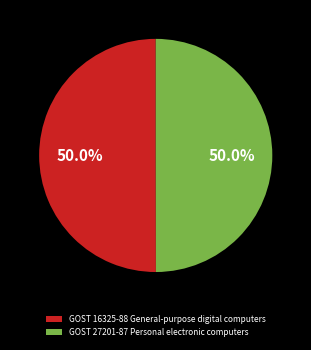

To the nearest percent, what percentage of the pie is GOST 16325-88 General-purpose digital computers?

50%